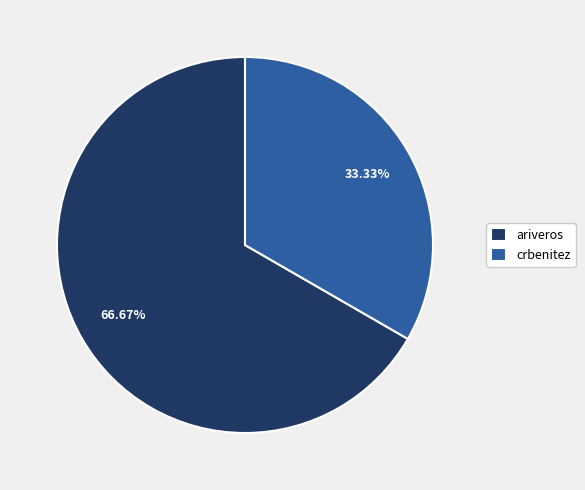

Rank the categories by value from highest to lowest.

ariveros, crbenitez